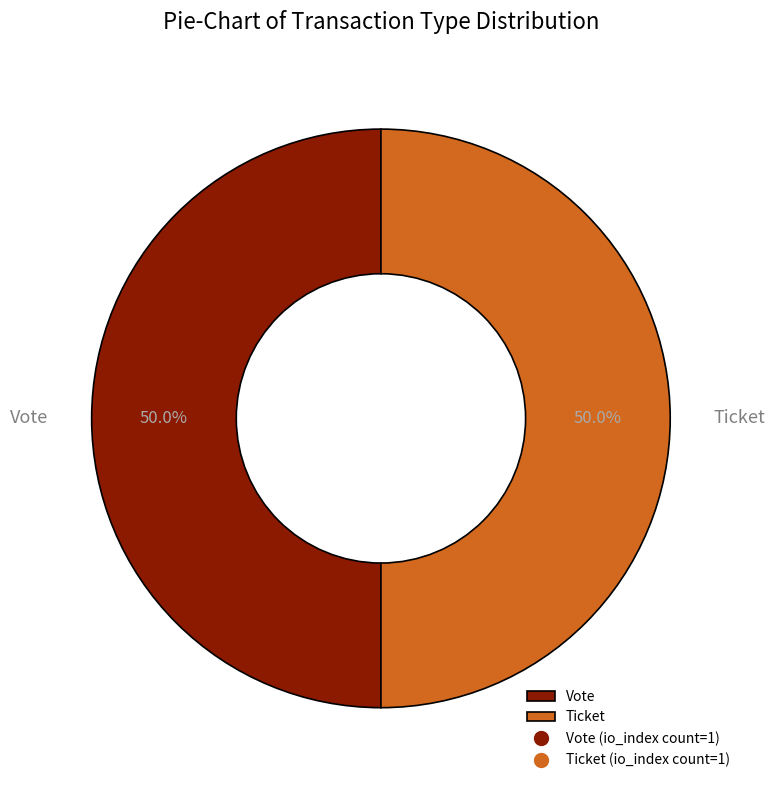

How many slices are in this pie chart?

2